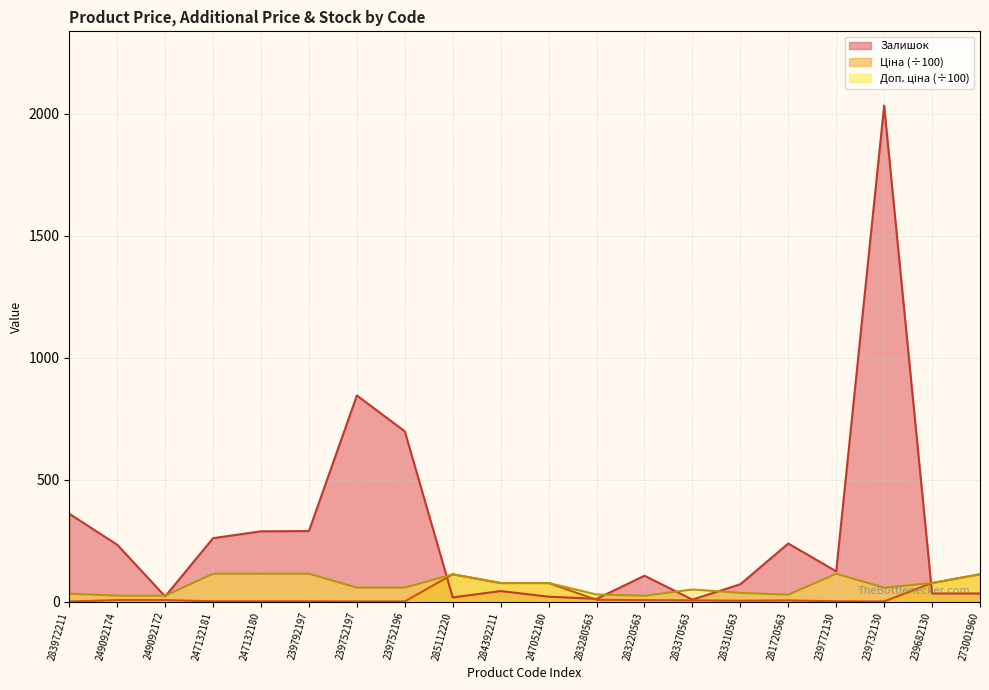

At which category does the chart reach its peak across all series?

239732130